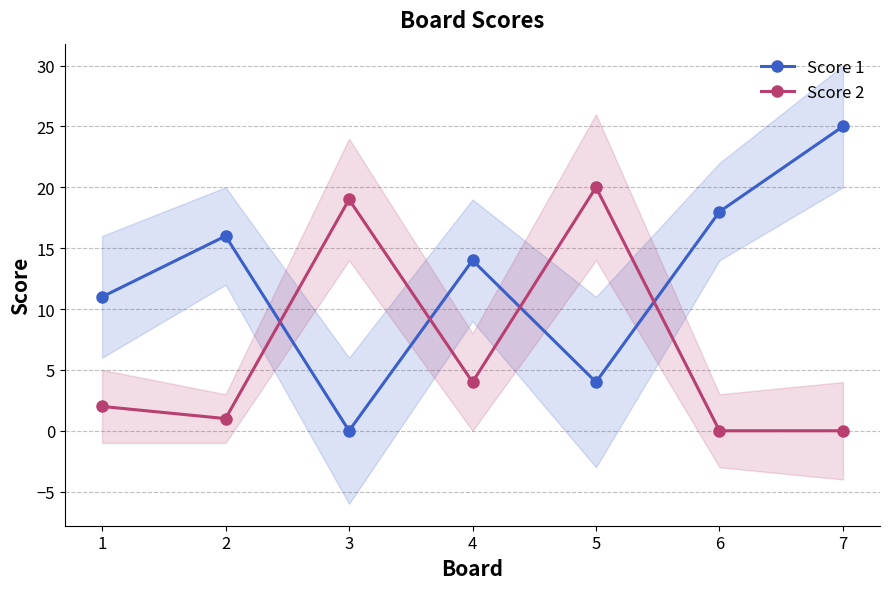

How many lines are shown in the chart?

2